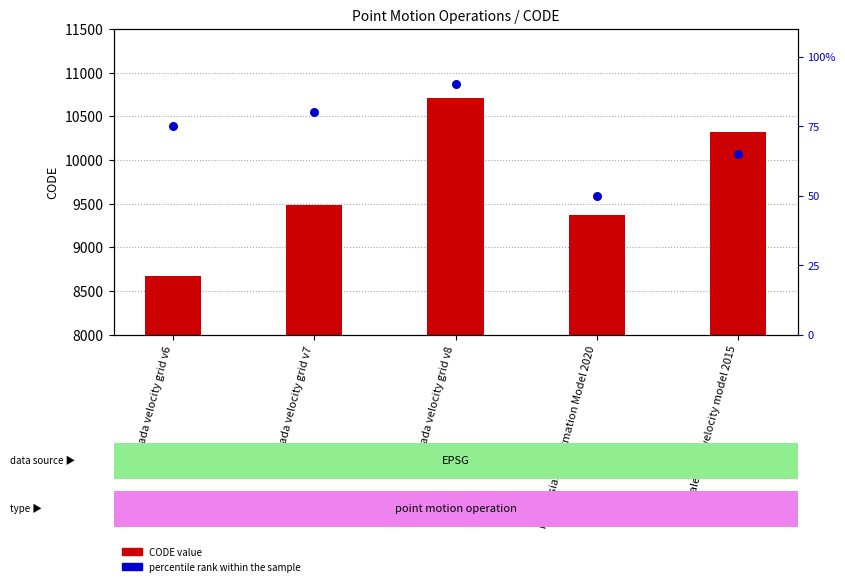

Which series reaches the minimum Y coordinate?

percentile rank within the sample